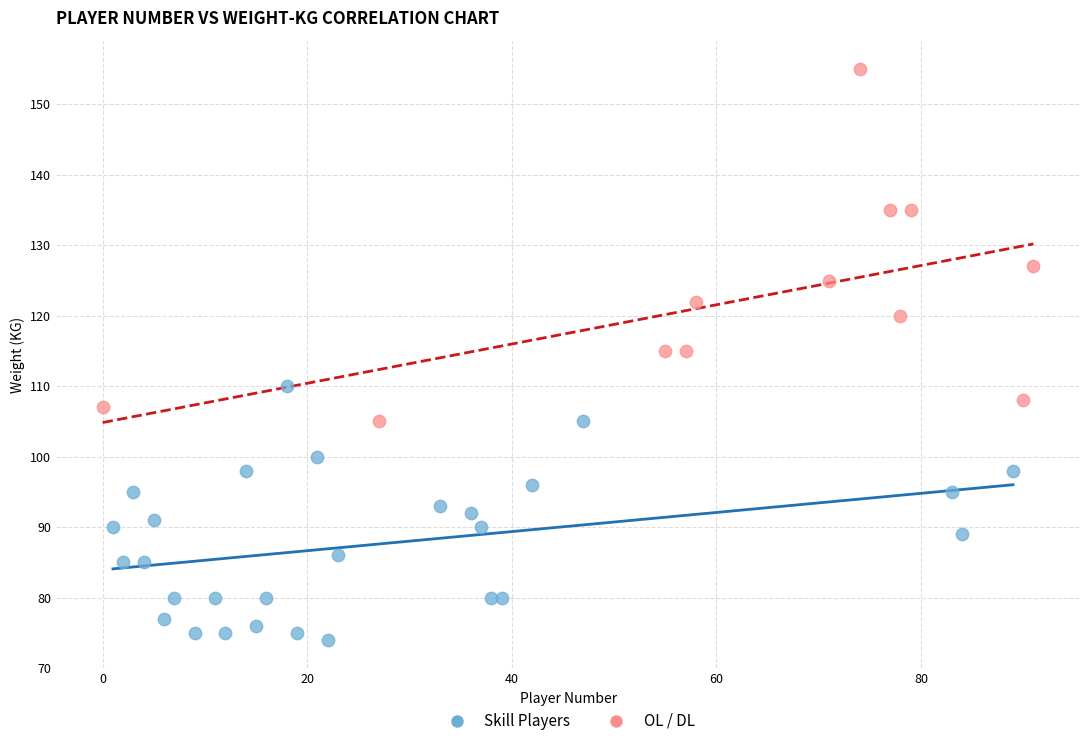

What are all the series names shown in the legend?

Skill Players, OL / DL